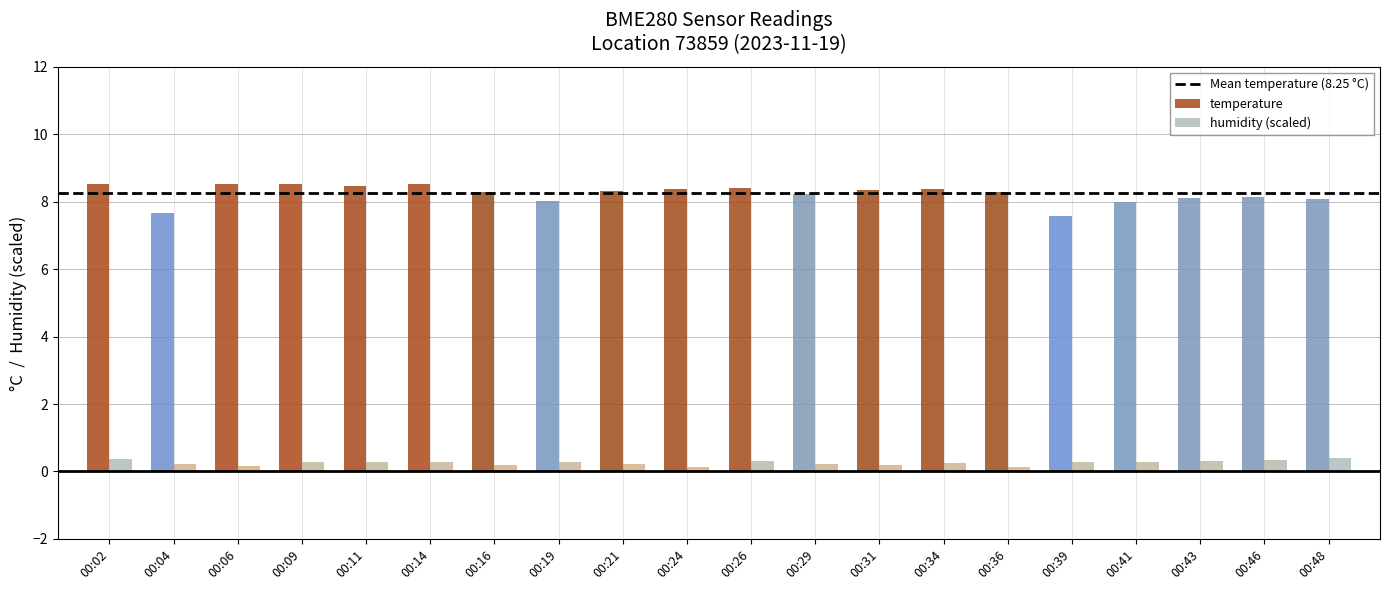

What is the average value of the temperature series?

8.2